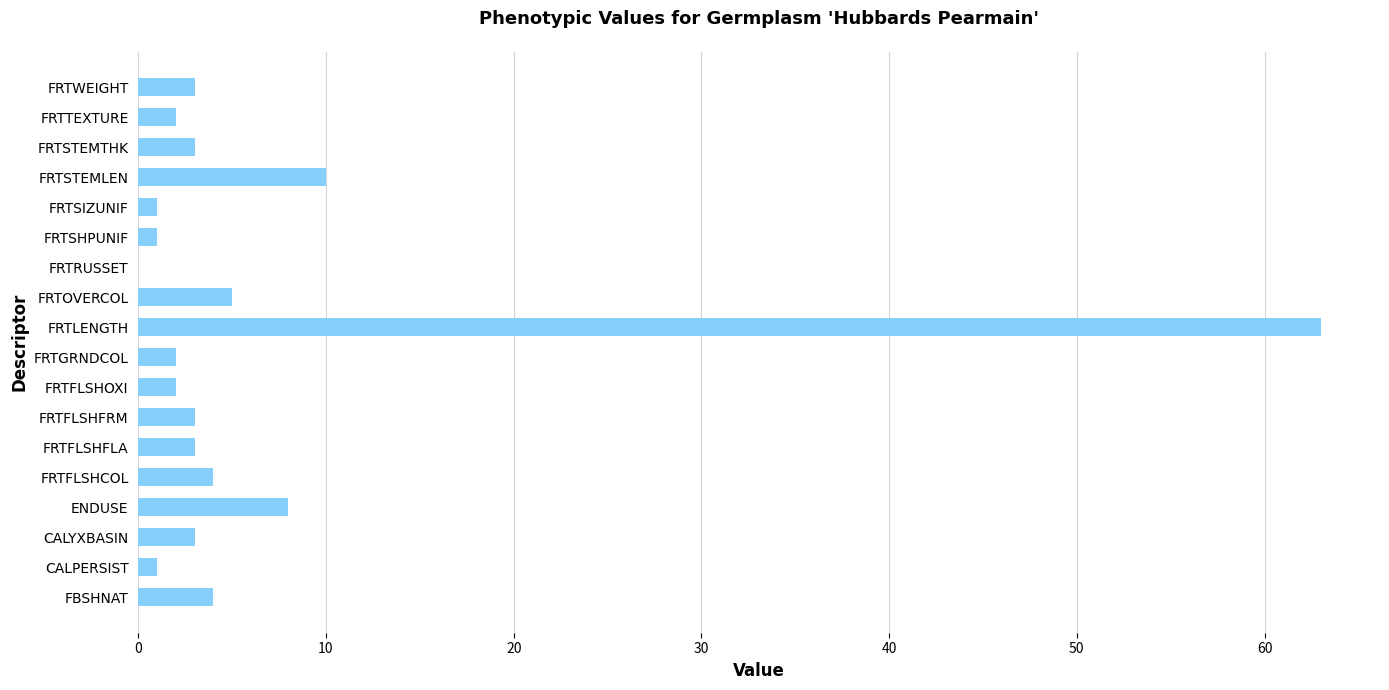

The chart shows a value of 5 at FRTFLSHFRM. True or false?

False